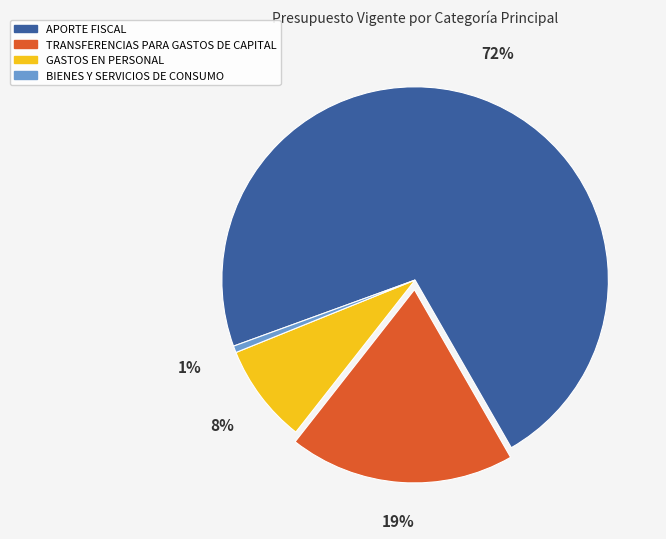

Approximately how many times larger is the value at GASTOS EN PERSONAL compared to TRANSFERENCIAS PARA GASTOS DE CAPITAL?

0.4